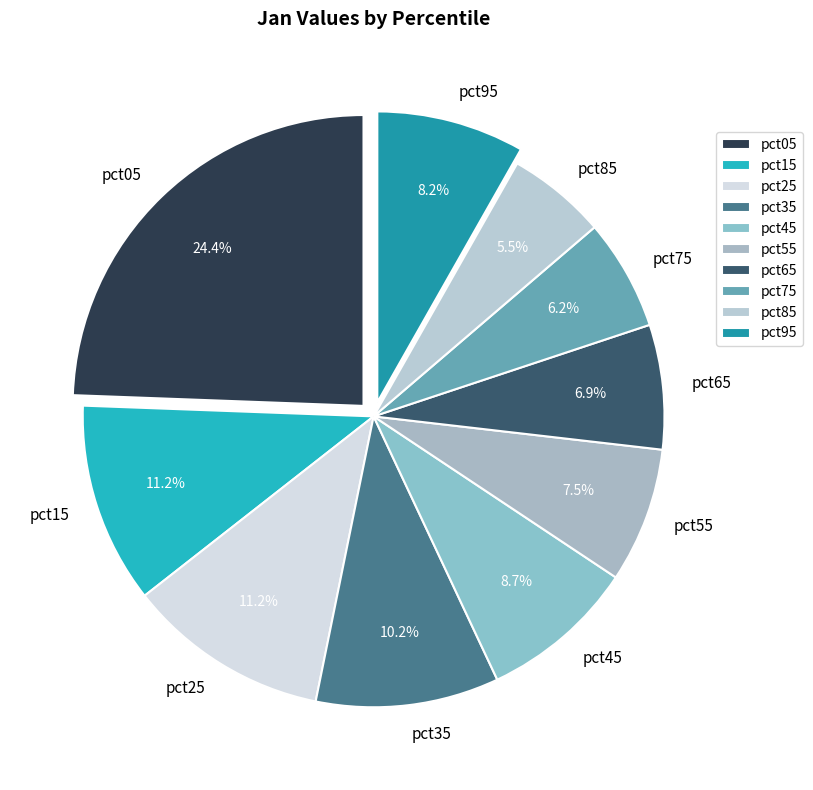

Approximately how many times larger is the value at pct75 compared to pct05?

0.3